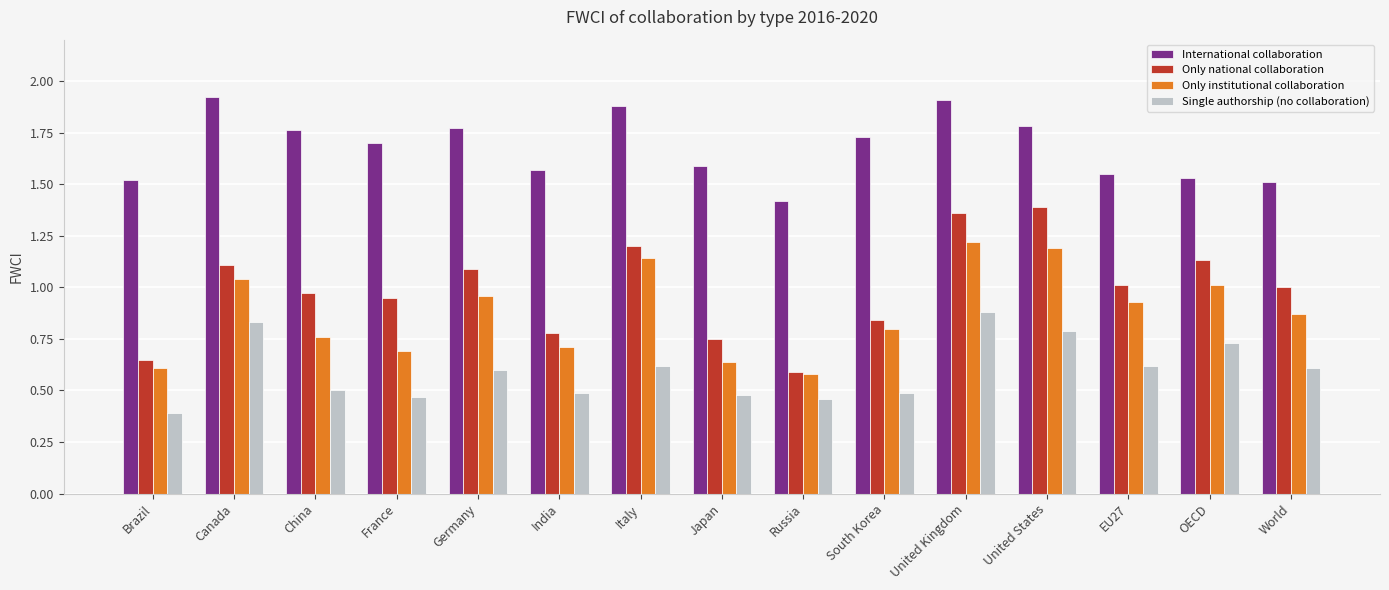

What is the minimum value shown in the chart?

0.4